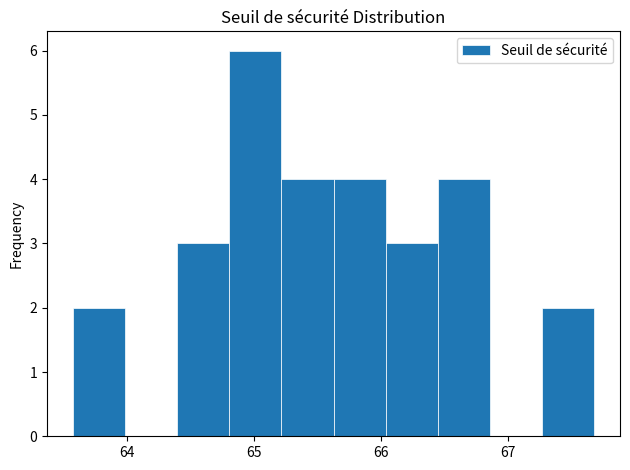

Reading left to right, transcribe this chart: for each bar, give the range it covers on the x-axis and its height. Neither the bar edges nor the heights are printed on the chart, so give them approximately, as read against the axes.

63.6 to 64.0: 2
64.0 to 64.4: 0
64.4 to 64.8: 3
64.8 to 65.2: 6
65.2 to 65.6: 4
65.6 to 66.0: 4
66.0 to 66.4: 3
66.4 to 66.9: 4
66.9 to 67.3: 0
67.3 to 67.7: 2